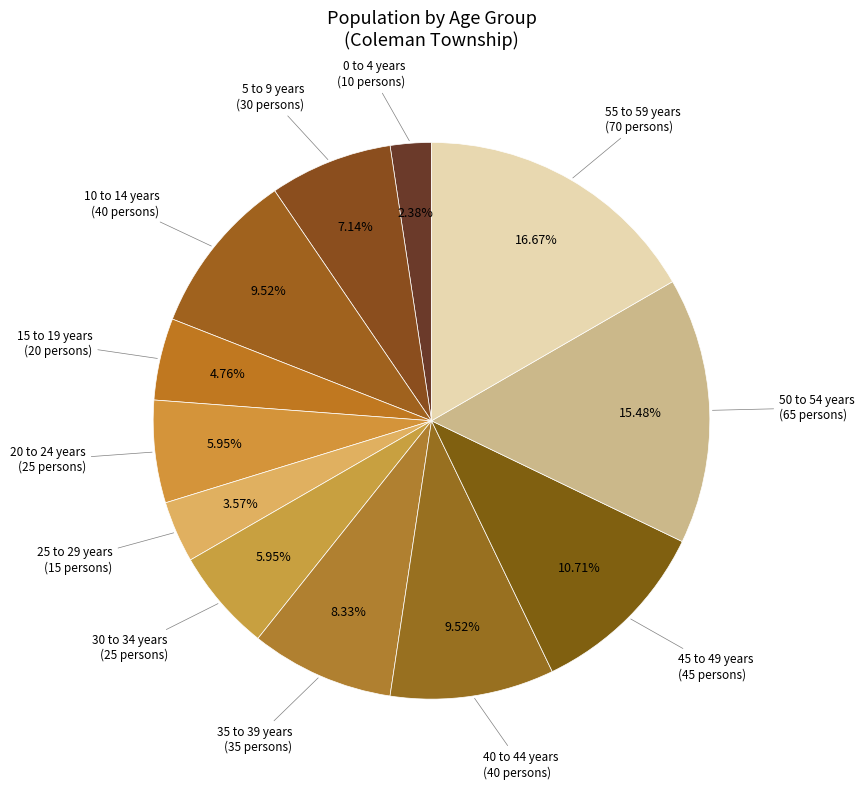

How many segments does this pie chart have?

12